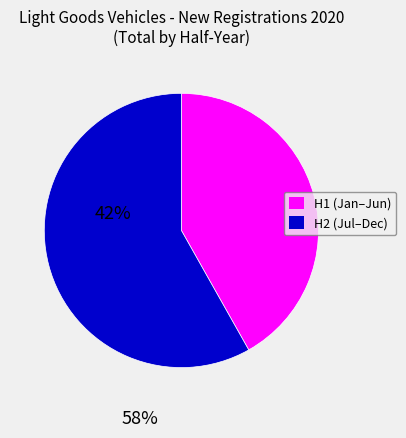

Is there any slice that represents more than half of the pie?

Yes